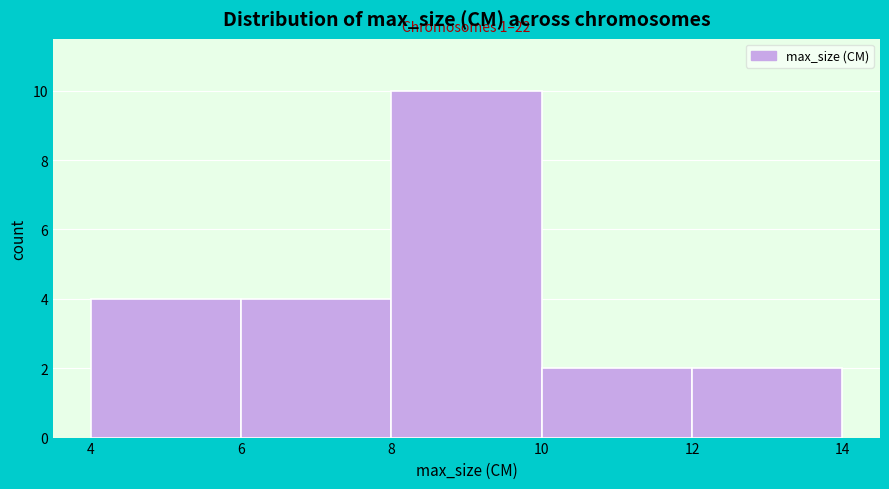

Over which range of the x-axis is the bar tallest?

8 to 10